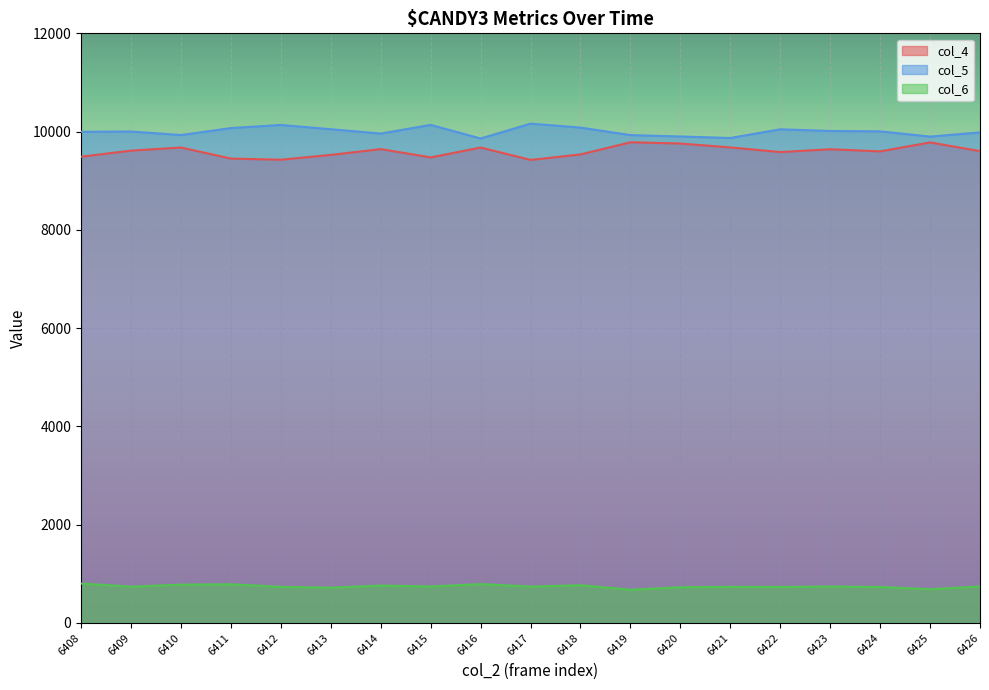

List the series in order of their peak value, highest first.

col_5, col_4, col_6